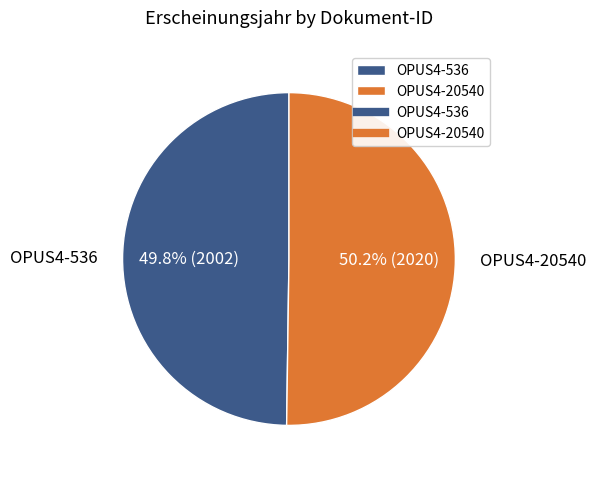

How many segments does this pie chart have?

2